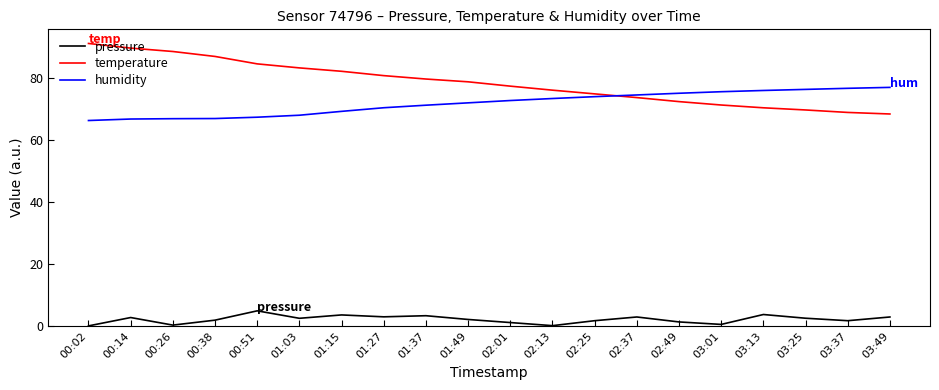

List the series in order of their peak value, lowest first.

pressure, humidity, temperature